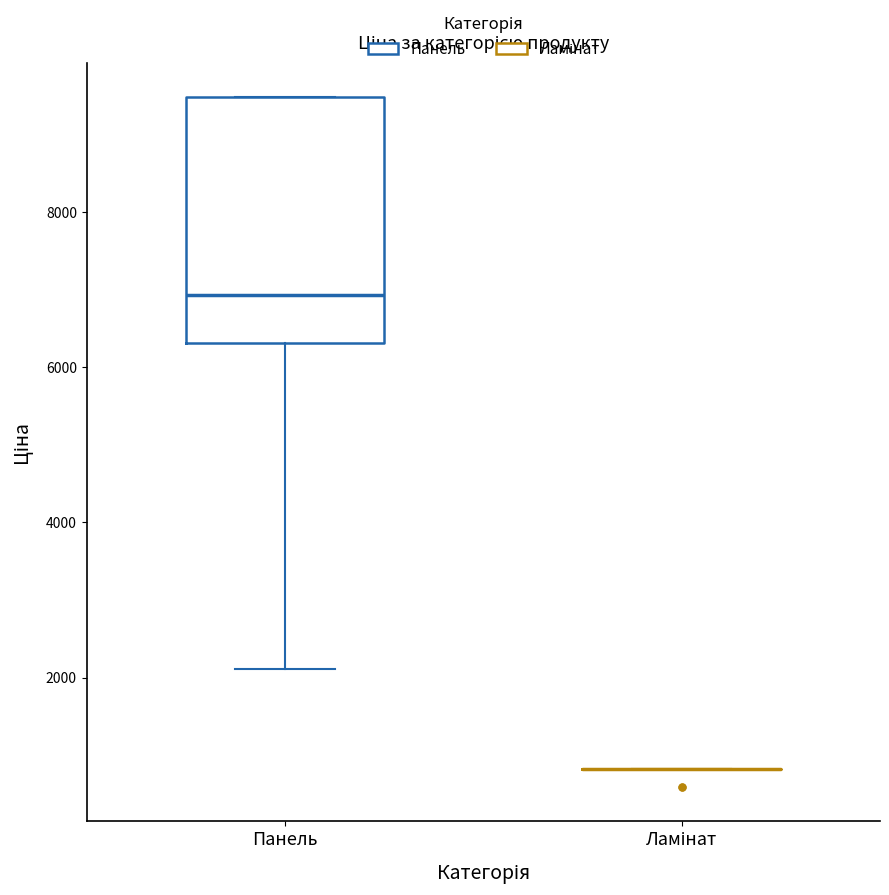

Reading left to right, read every box against the y-axis: the position of its median line, the range the box covers, and the ends of its whiskers. The values are not printed on the chart, so give them approximately, as read against the axis.

Панель: median 7000, box 6400 to 9400, whiskers 2200 to 9400
Ламінат: box collapsed to a line at 800, whiskers 800 to 800